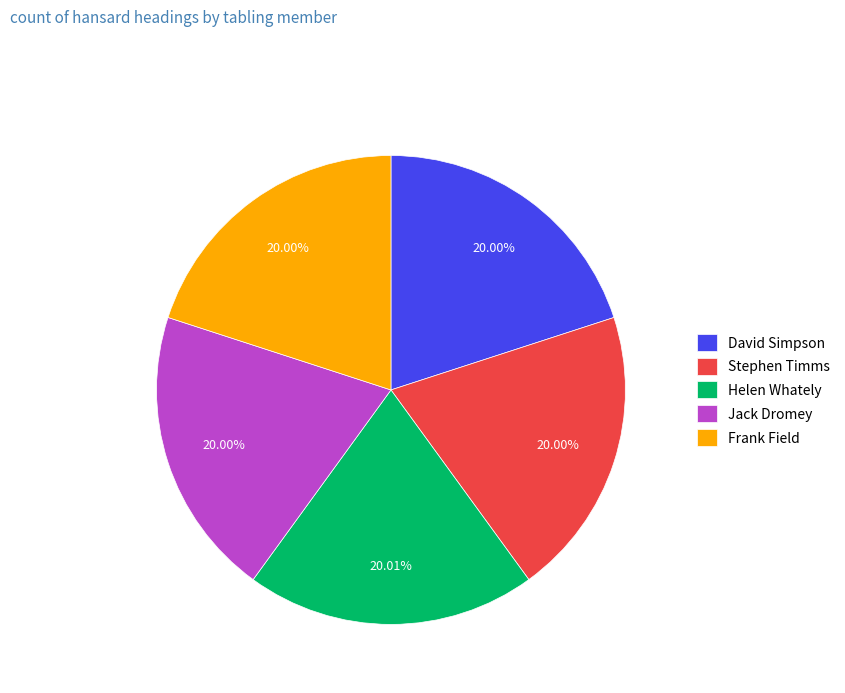

How many segments does this pie chart have?

5